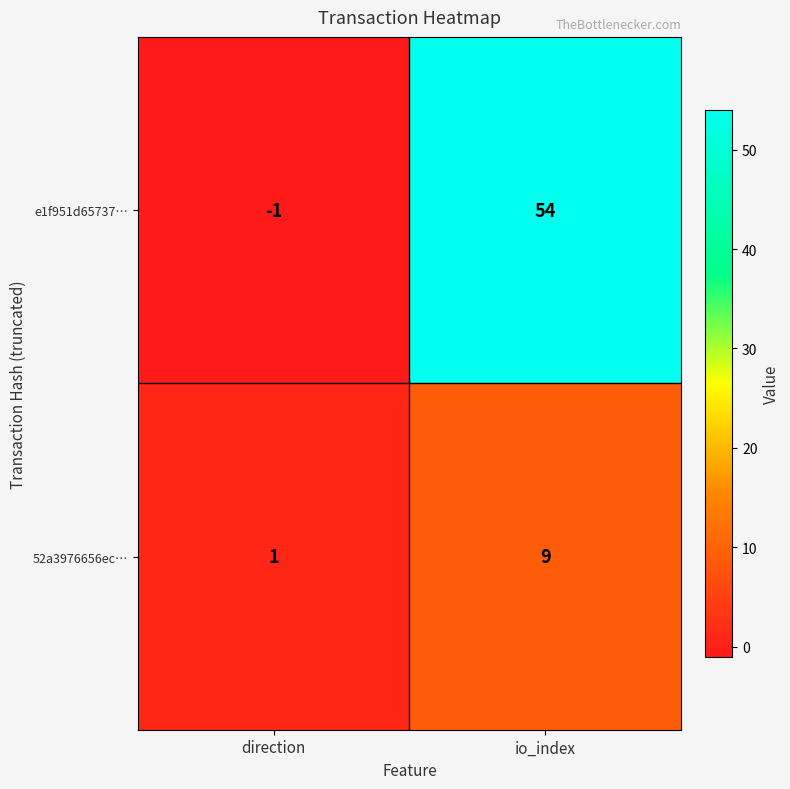

What is the difference between the highest and lowest values at io_index?

45